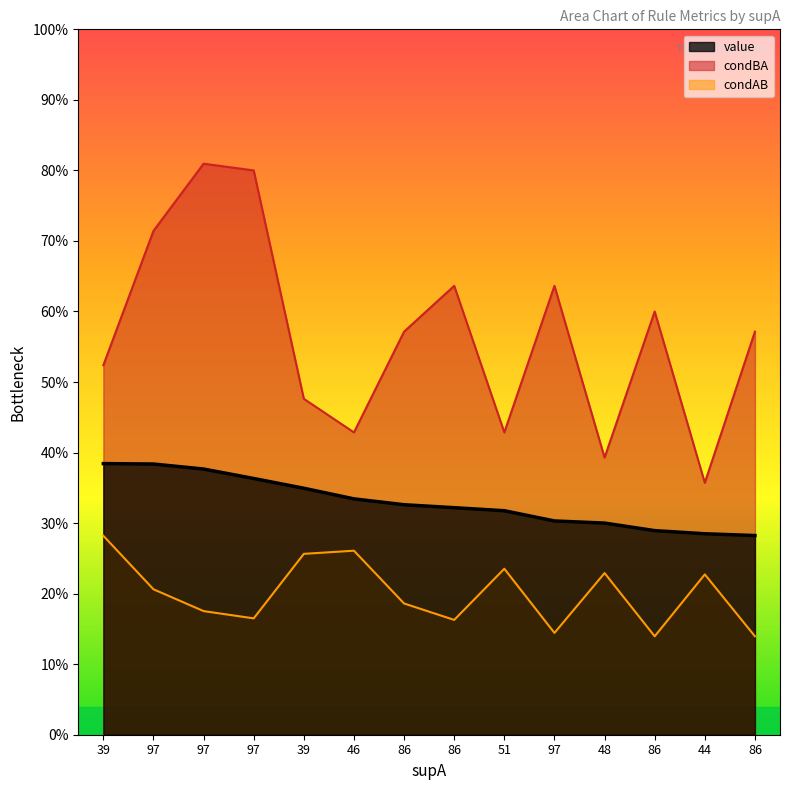

Which series changed the most between 51 and 97?

condBA